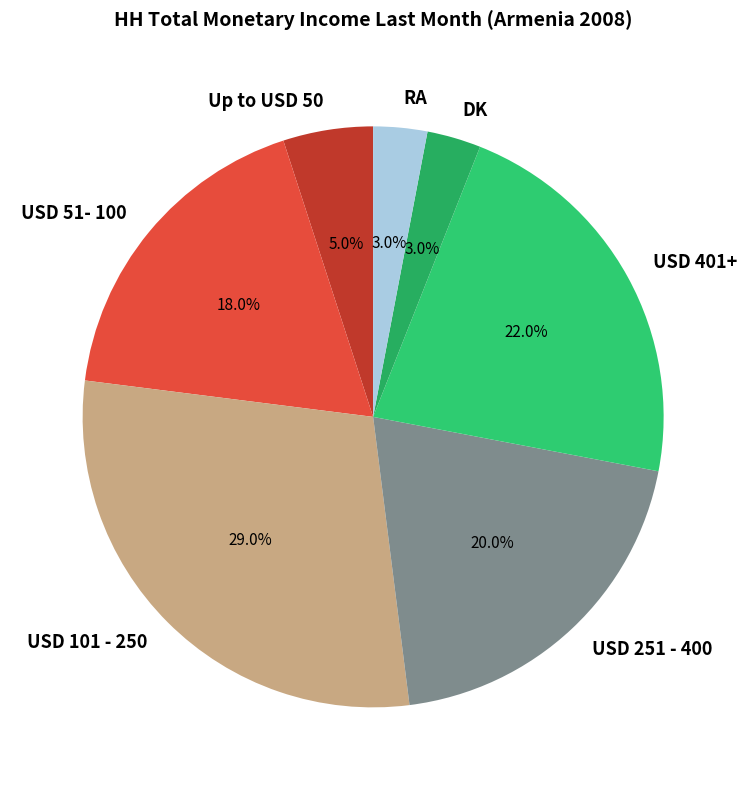

Approximately how many times larger is the value at Up to USD 50 compared to USD 101 - 250?

0.2